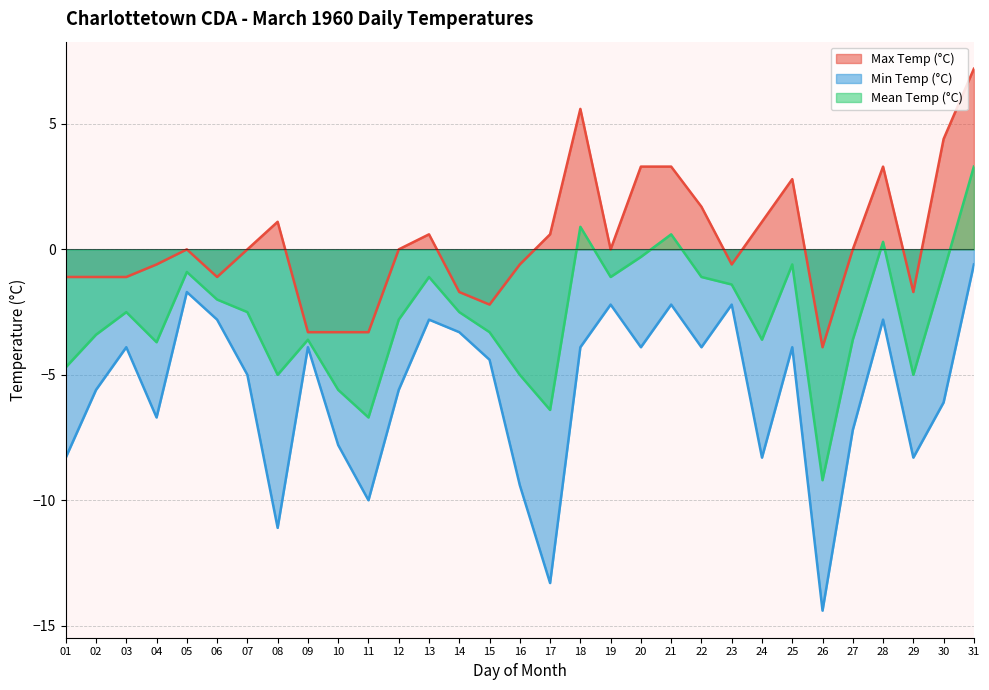

What is the difference between the maximum and minimum values in the Mean Temp (°C) series?

12.5